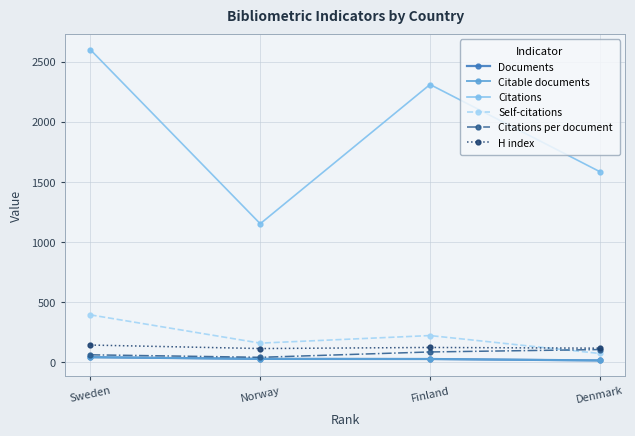

Which has a higher value, Denmark or Sweden?

Sweden